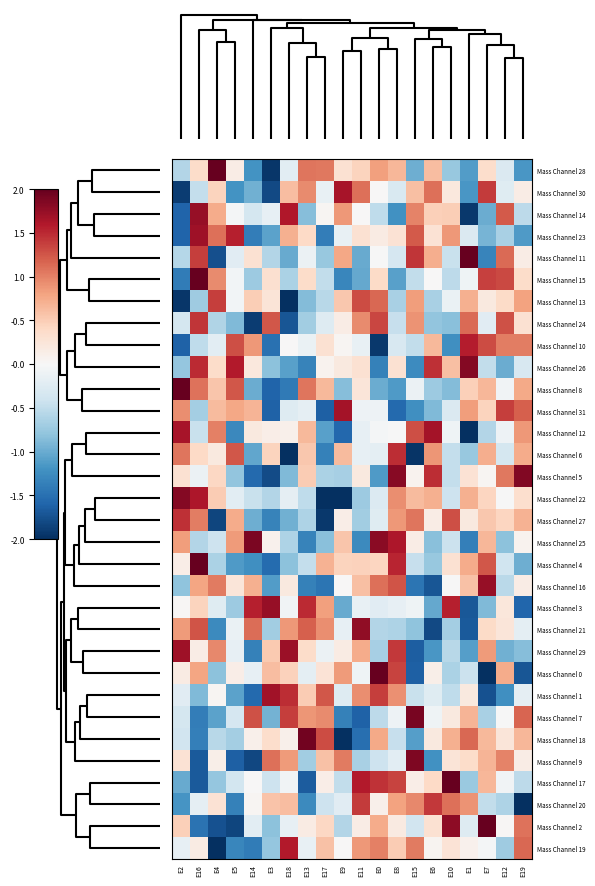

Which category has the lowest value across all series?

E18